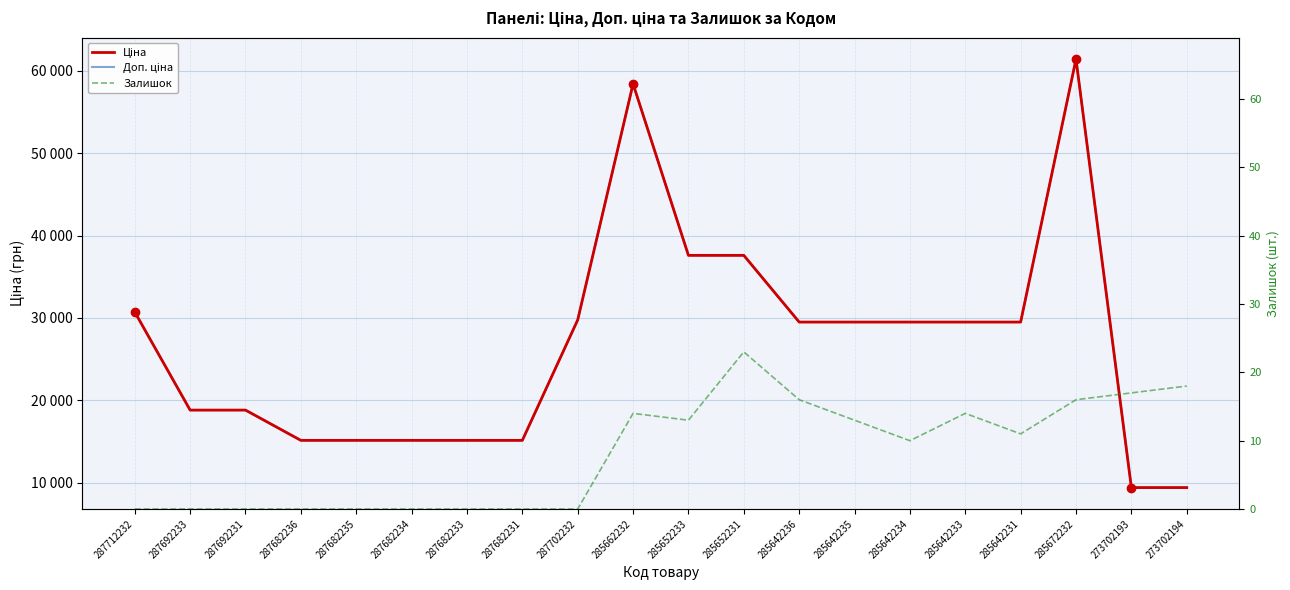

How many data points in Доп. ціна are less than 29491?

9